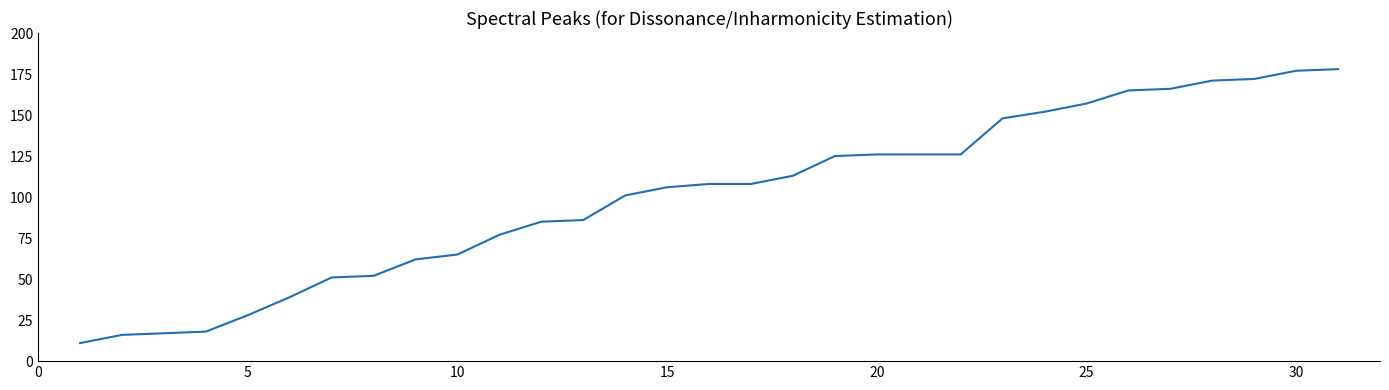

What is the smallest value displayed?

11